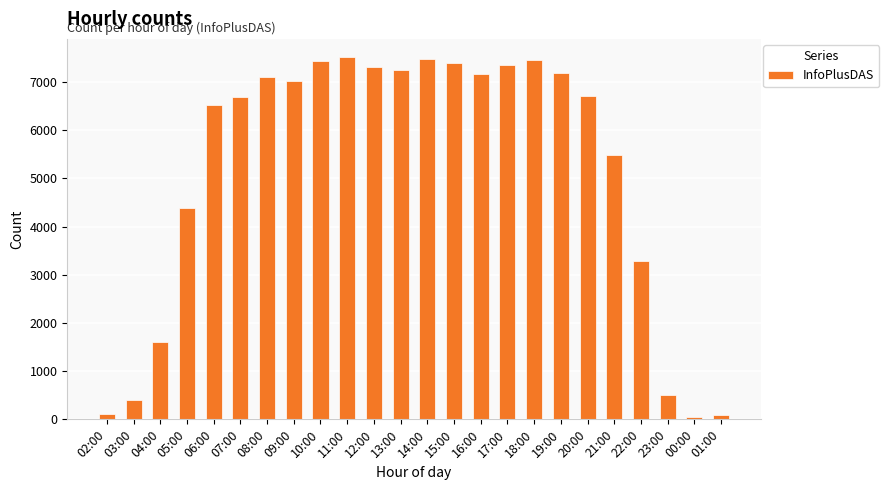

What is the change in value from 04:00 to 22:00?

+1667